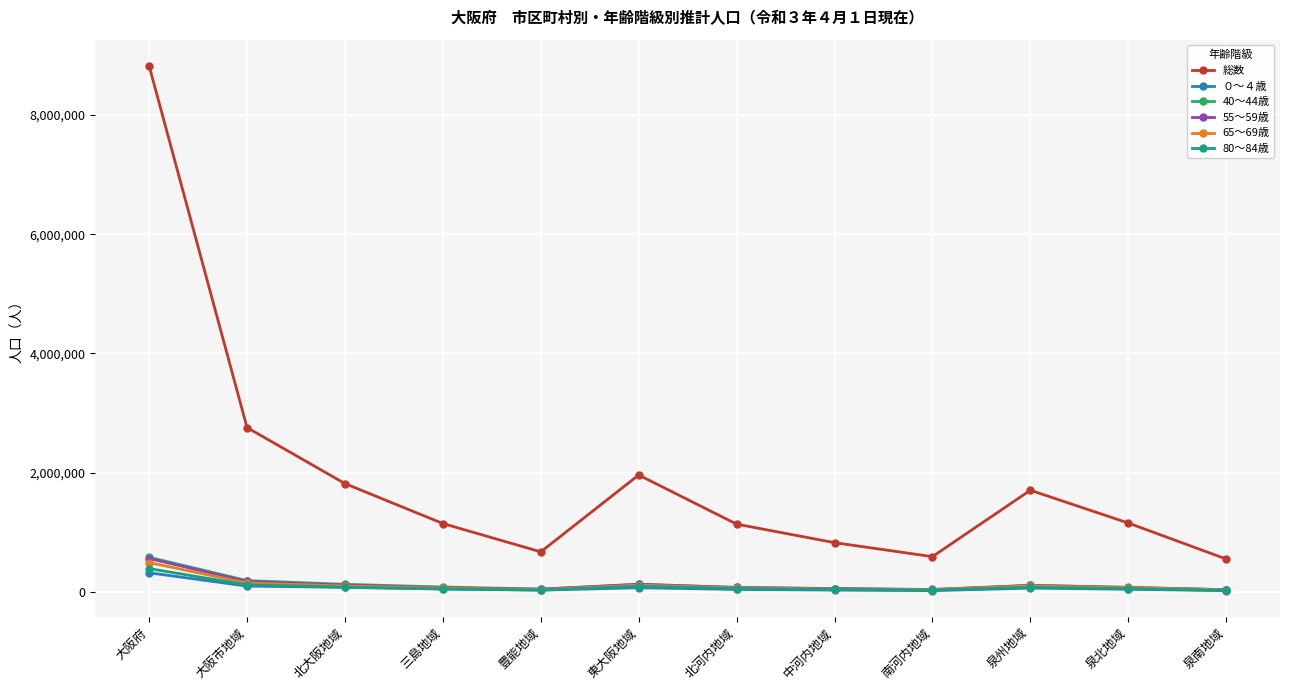

Which category has the highest value in the 55～59歳 series?

大阪府